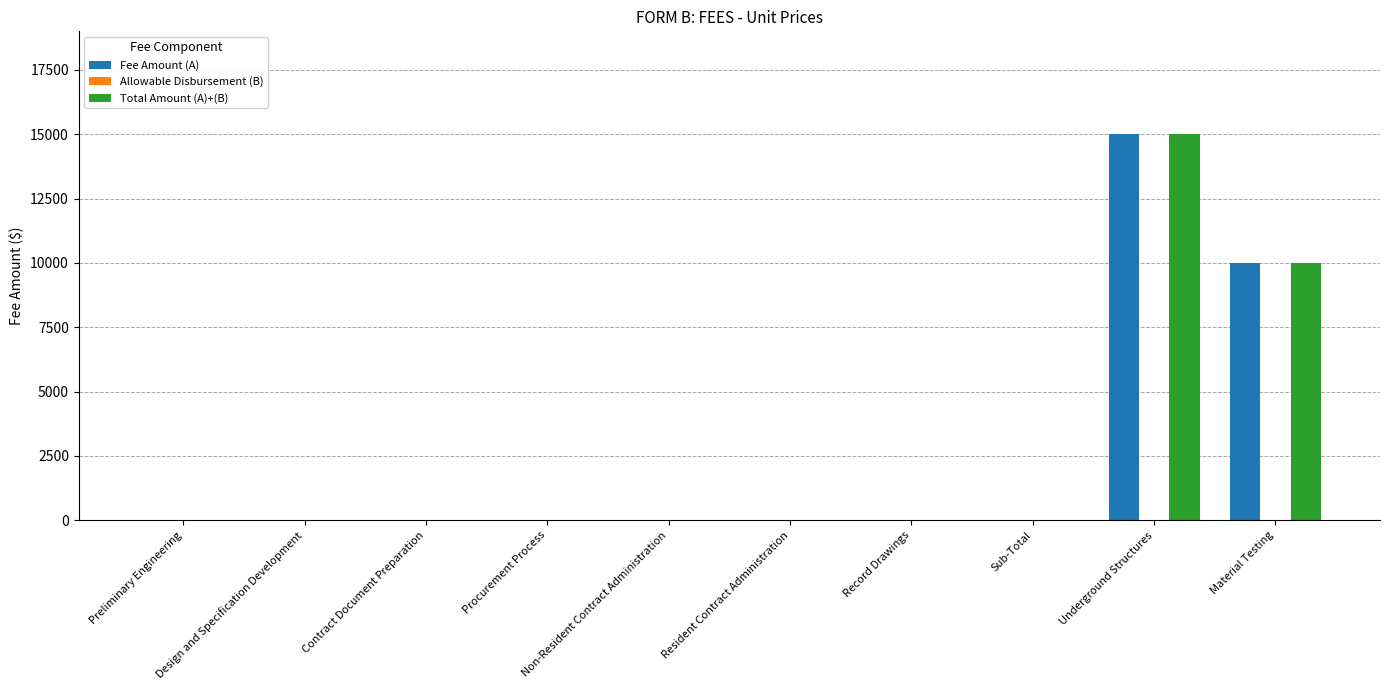

True or false: Fee Amount (A) has a value of 0 at Contract Document Preparation.

True